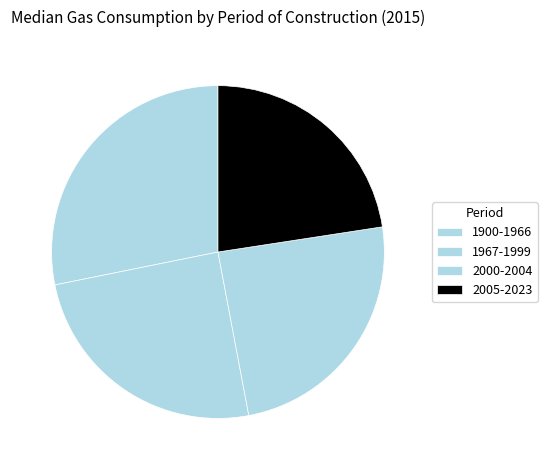

To the nearest percent, what percentage of the pie is 1967-1999?

25%